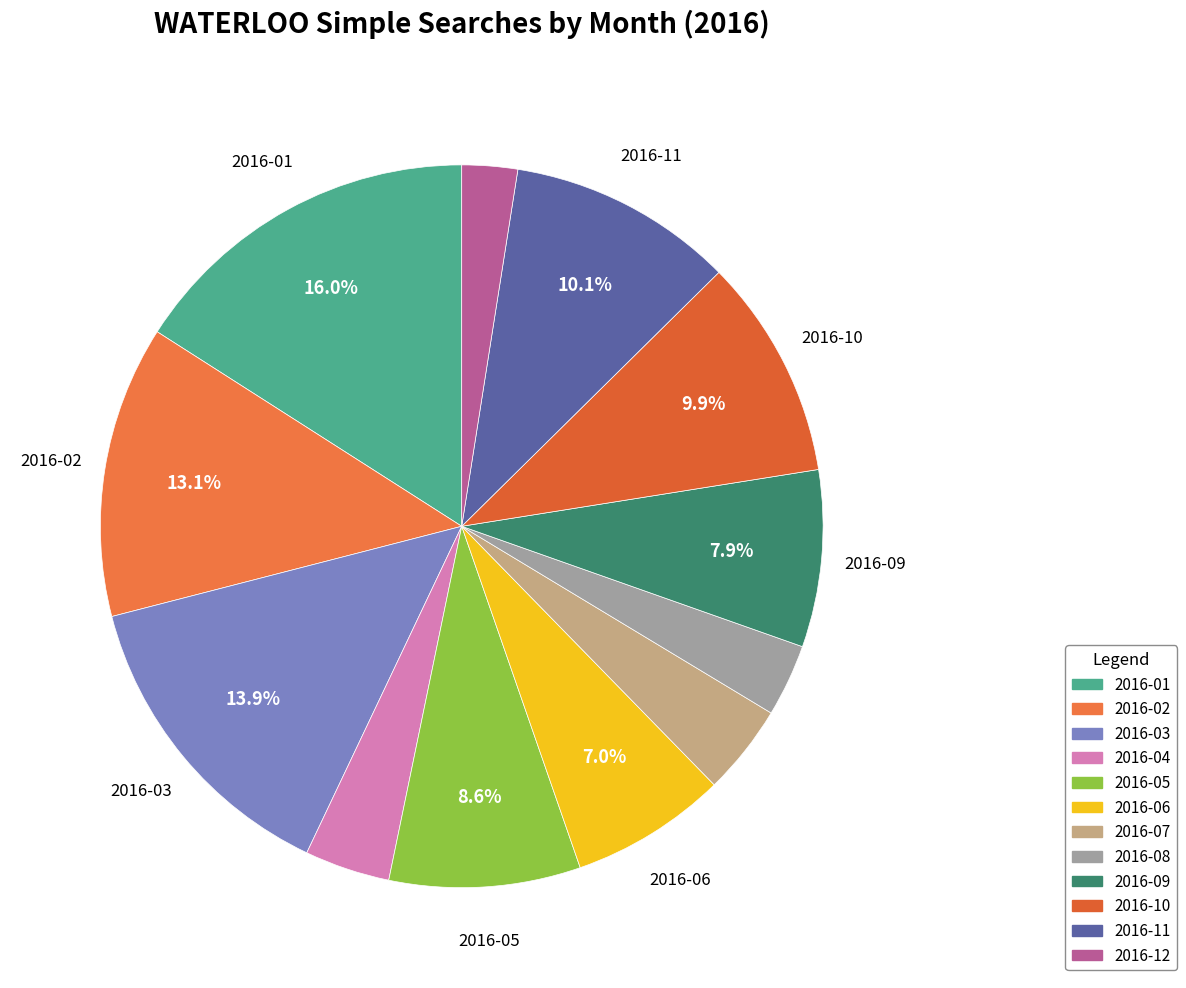

To the nearest percent, what portion does 2016-04 represent?

4%